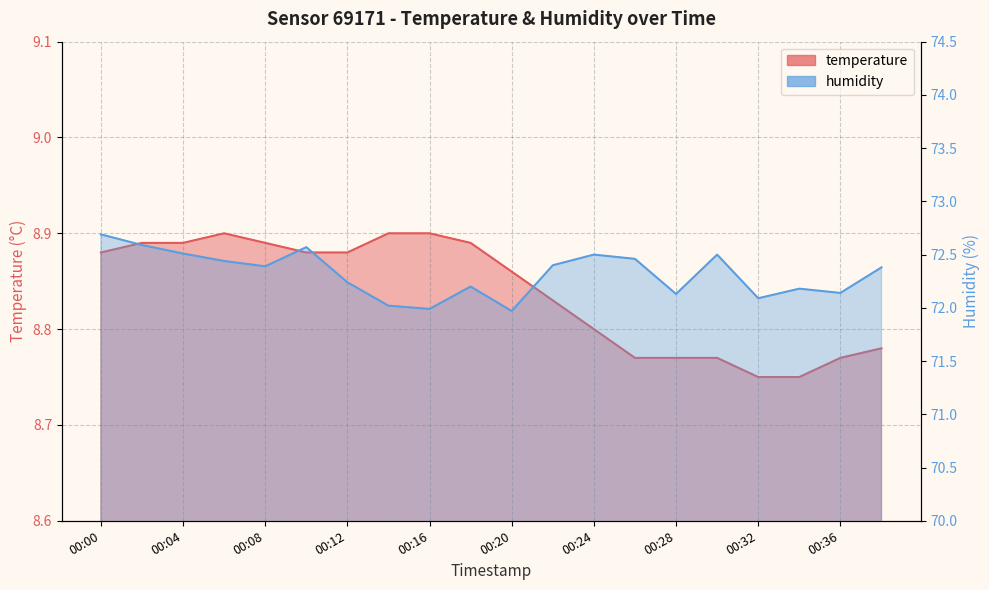

Reading left to right, what are all the values shown in this chart?

temperature: 00:00=8.9	00:02=8.9	00:04=8.9	00:06=8.9	00:08=8.9	00:10=8.9	00:12=8.9	00:14=8.9	00:16=8.9	00:18=8.9	00:20=8.9	00:22=8.8	00:24=8.8	00:26=8.8	00:28=8.8	00:30=8.8	00:32=8.8	00:34=8.8	00:36=8.8	00:38=8.8
humidity: 00:00=72.7	00:02=72.6	00:04=72.5	00:06=72.4	00:08=72.4	00:10=72.6	00:12=72.2	00:14=72.0	00:16=72.0	00:18=72.2	00:20=72.0	00:22=72.4	00:24=72.5	00:26=72.5	00:28=72.1	00:30=72.5	00:32=72.1	00:34=72.2	00:36=72.1	00:38=72.4